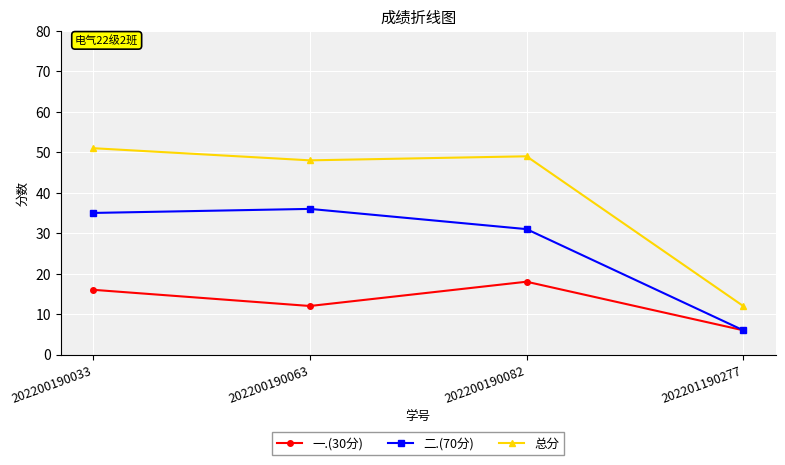

How many 一.(30分) values are between 12 and 18?

3